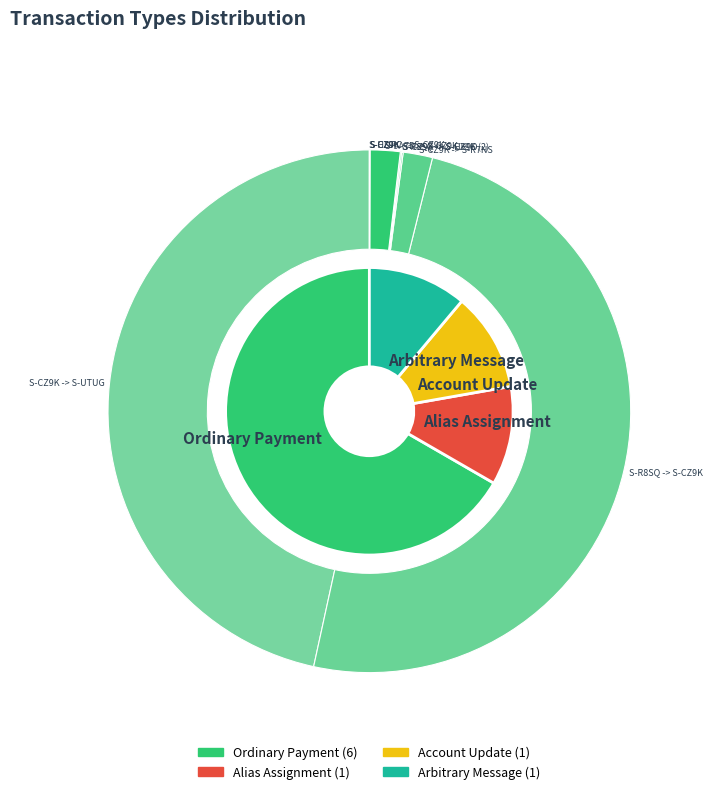

Rank the categories by value from lowest to highest.

Alias Assignment, Account Update, Arbitrary Message, Ordinary Payment